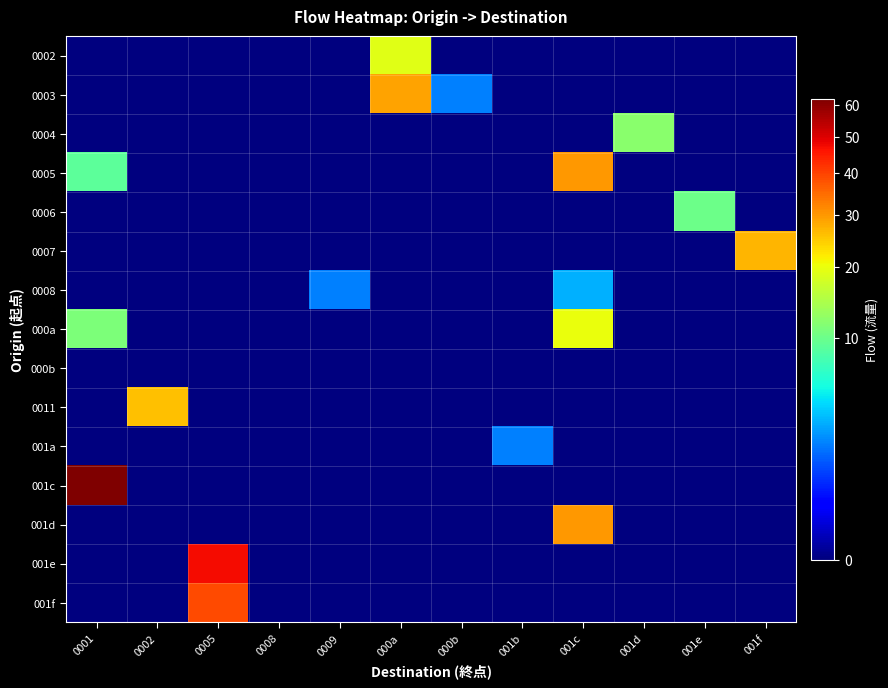

Which series has the largest range (max minus min)?

001c